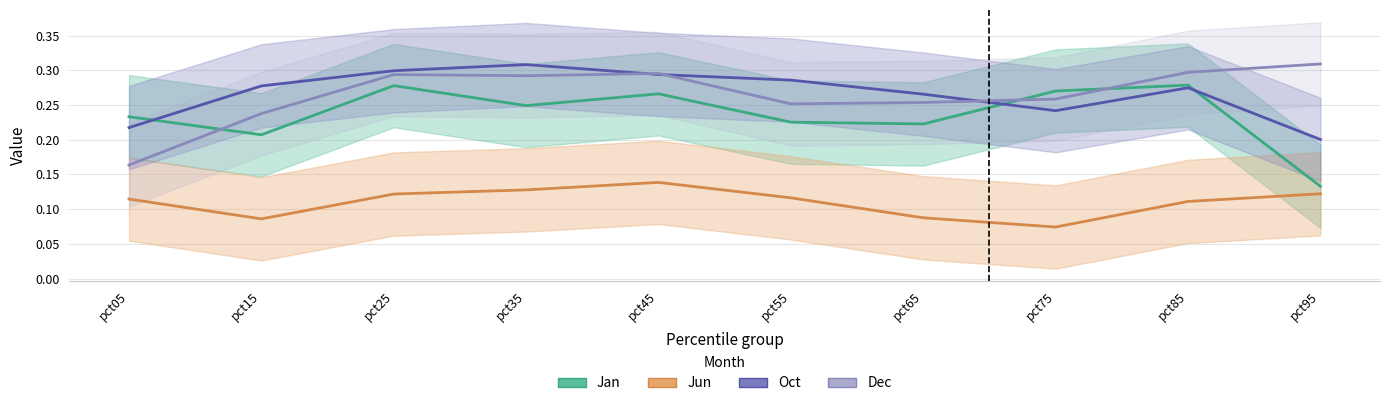

Which category has the highest value across all series?

pct95